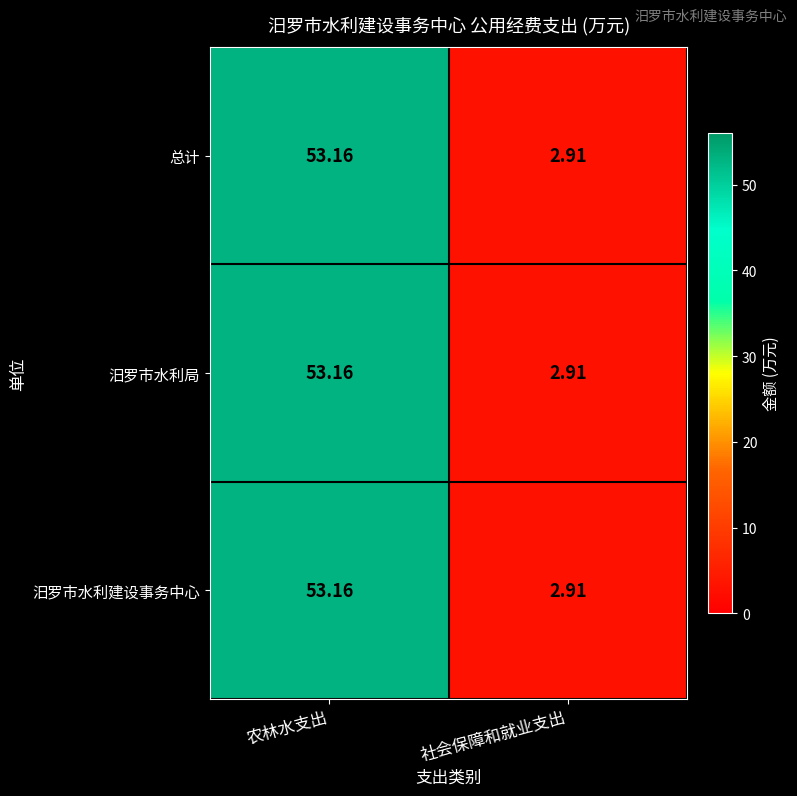

At which label does 汨罗市水利建设事务中心 reach its peak?

农林水支出